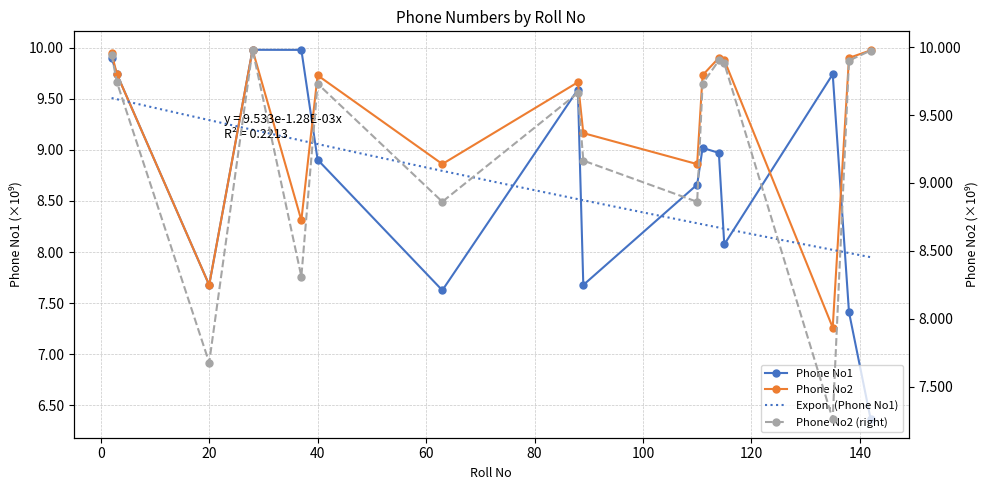

At 115, list the series in order from largest to smallest.

Phone No2, Phone No1